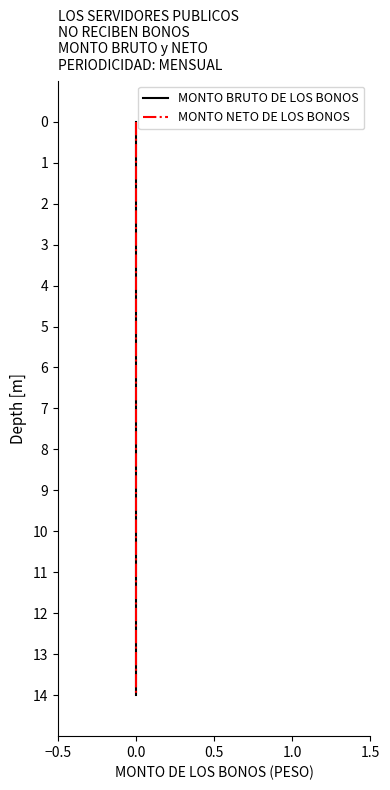

How many categories are shown in the chart?

15